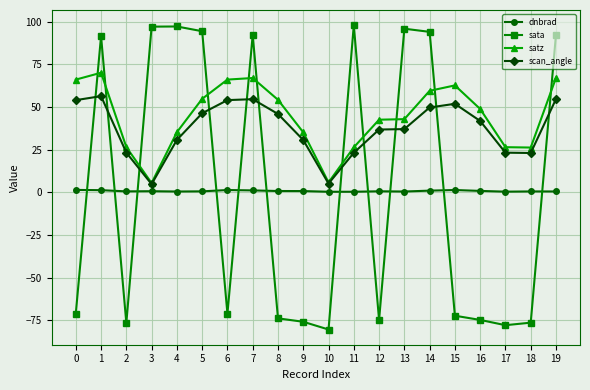

What is the value of the scan_angle point at the 5th from the left?

30.7